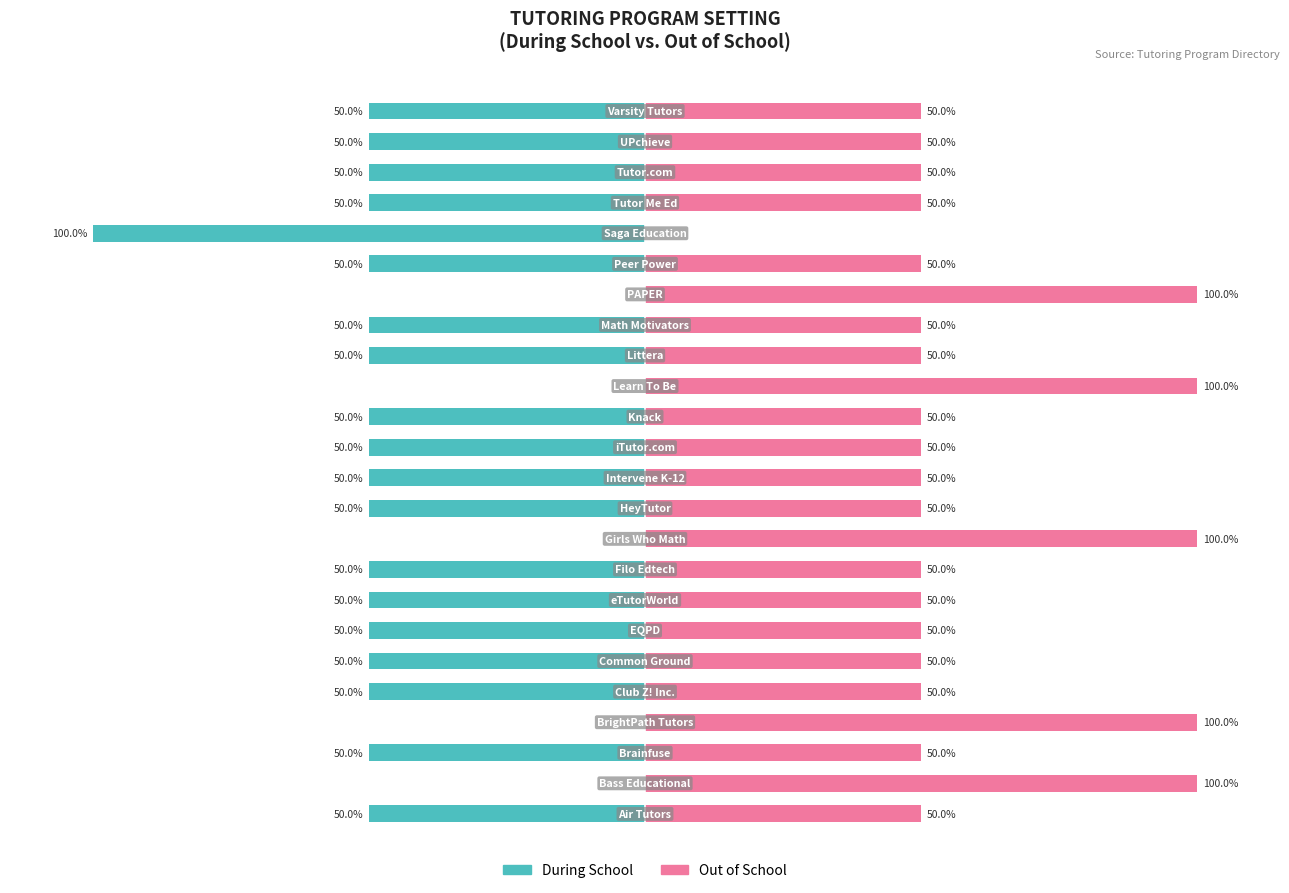

What is the average value of the During School series?

-42